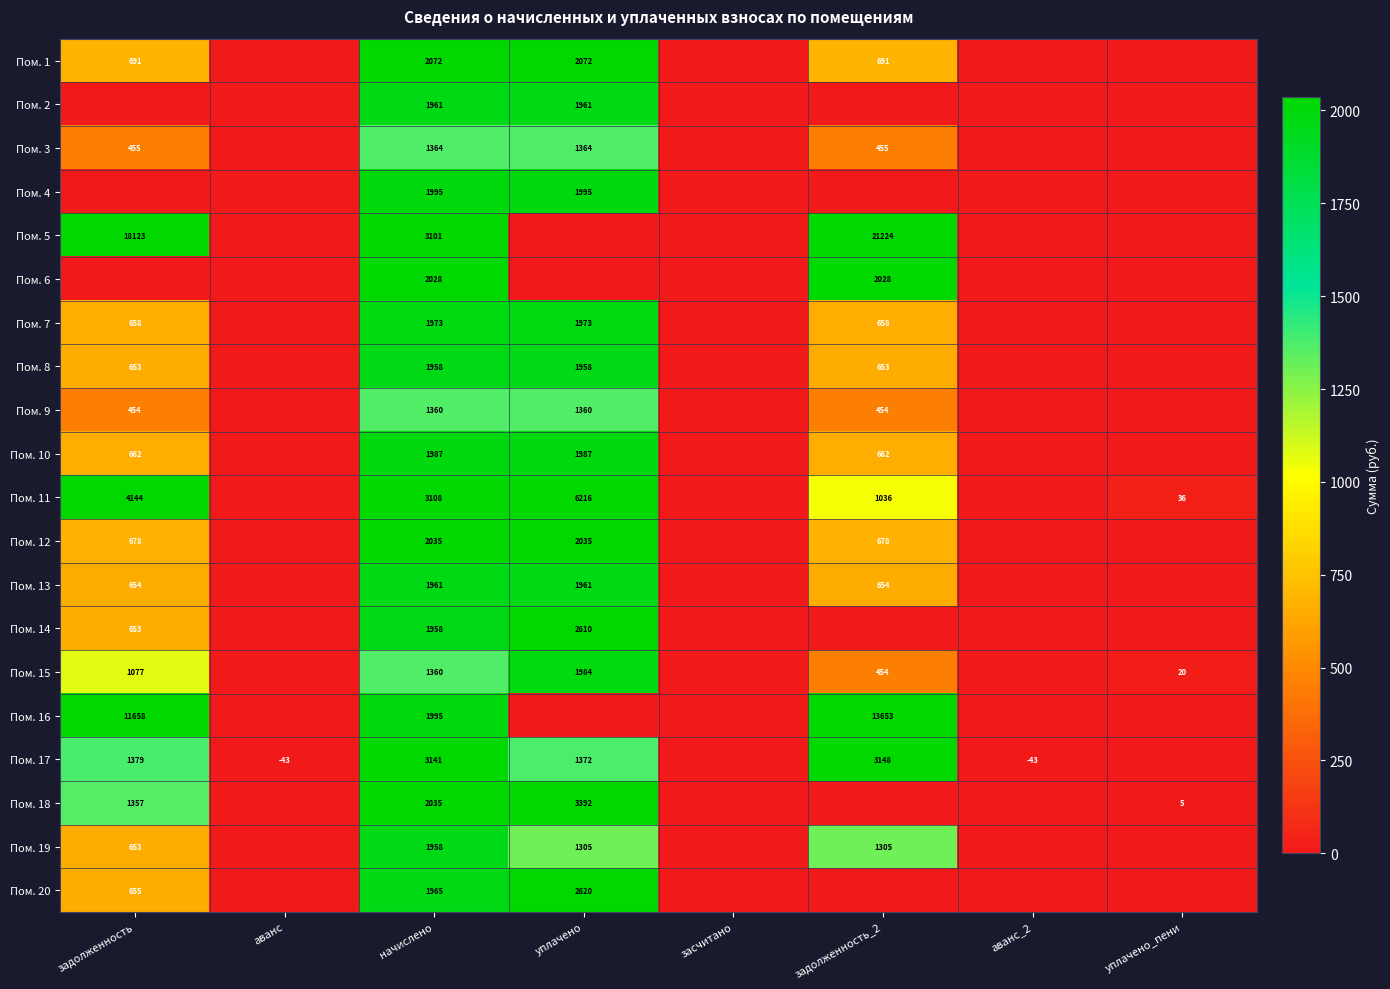

Is it true that Пом. 7 equals 658 at задолженность?

True